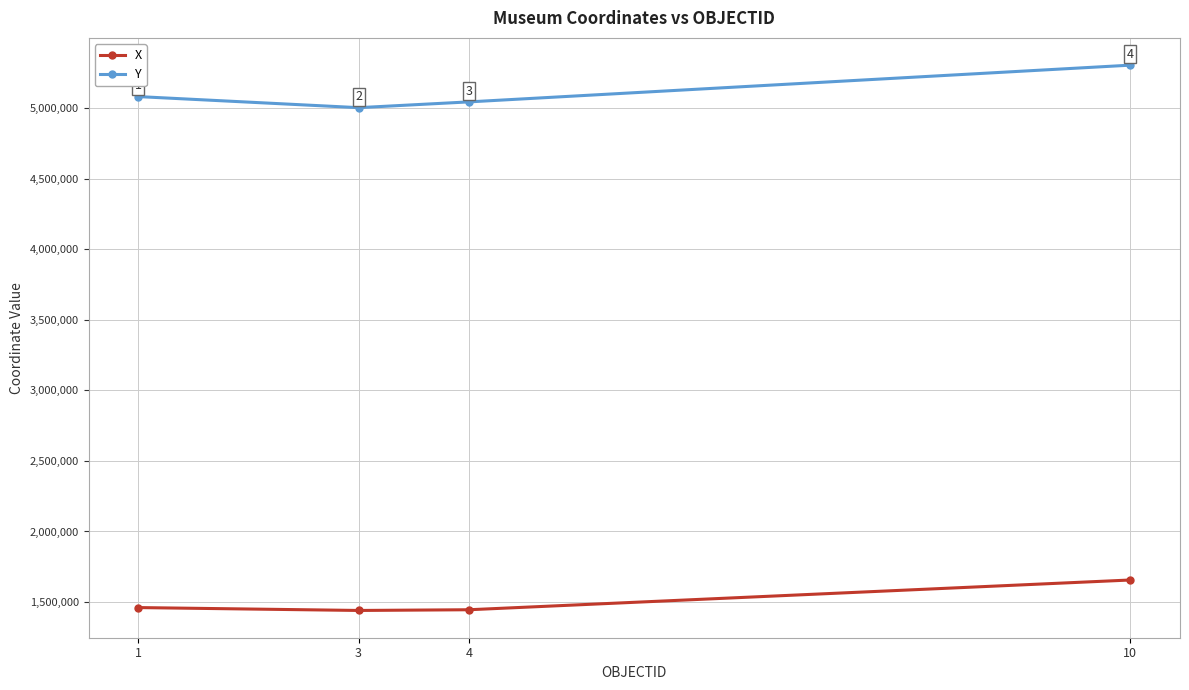

What is the lowest value of the Y series?

5003962.7